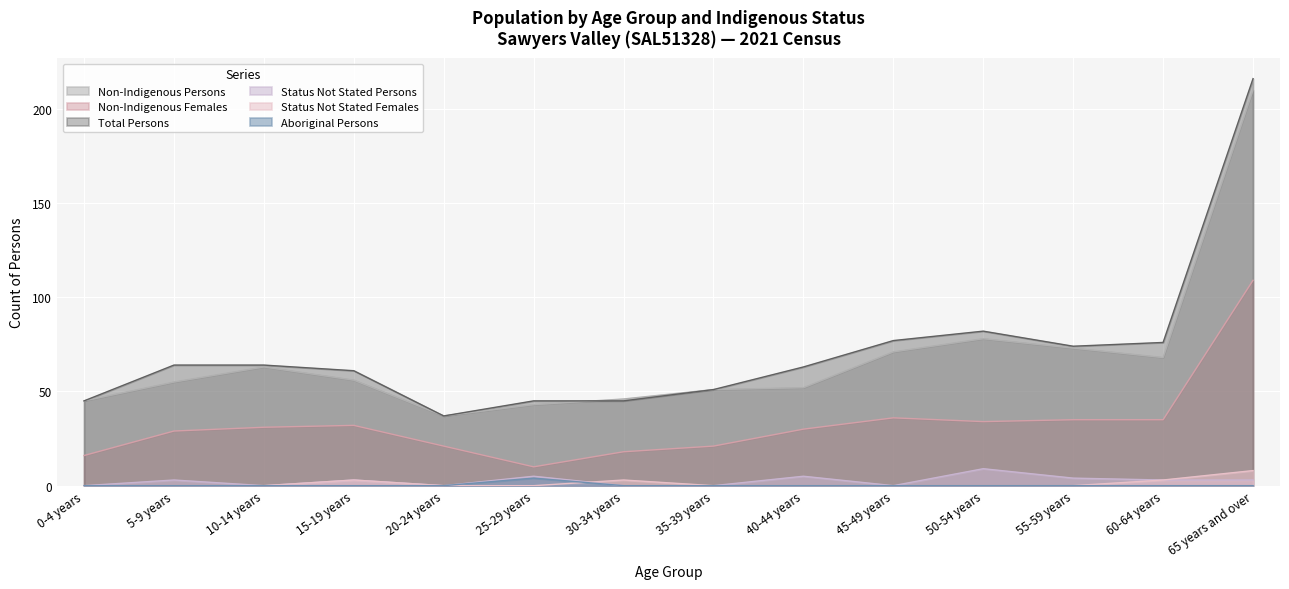

The value of Non-Indigenous Persons at 35-39 years is 68. True or false?

False